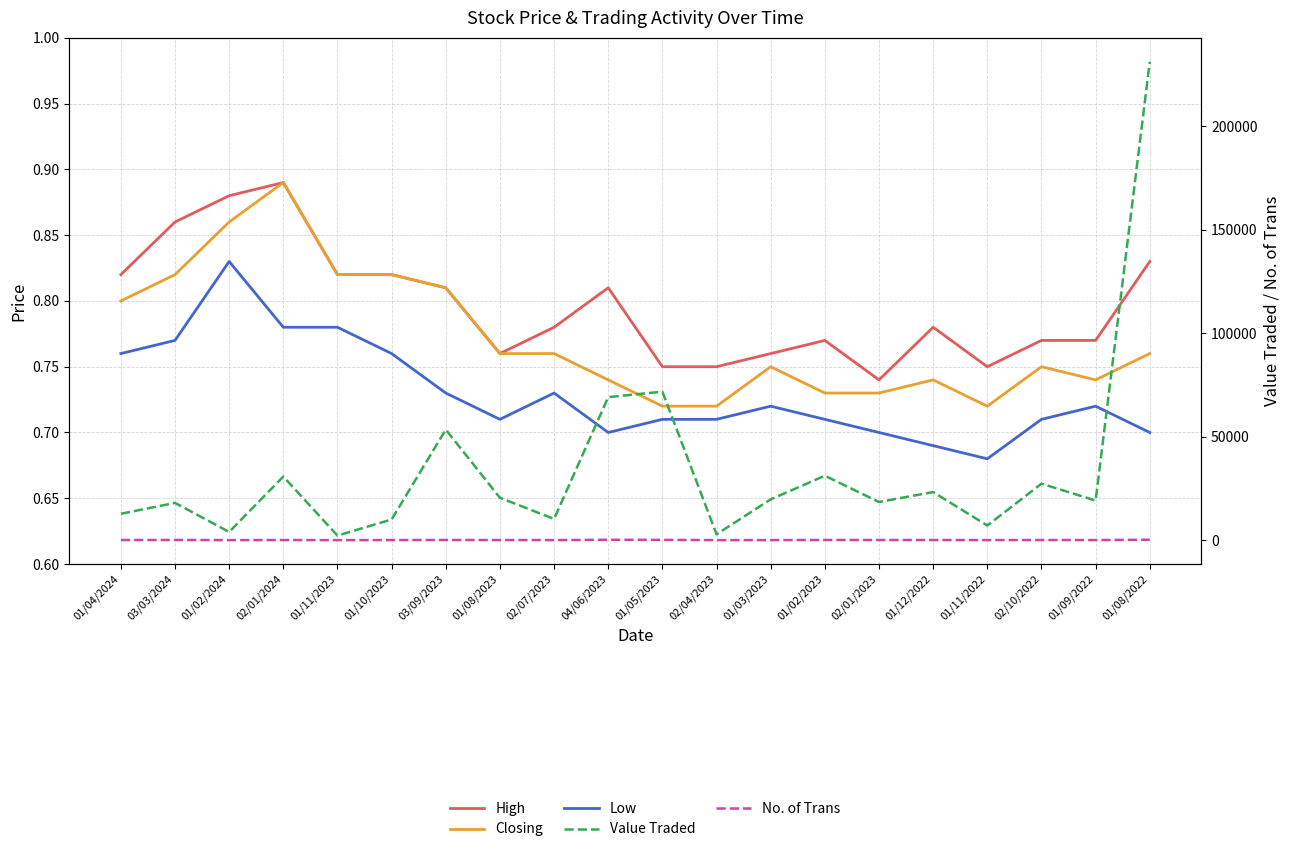

Is the value of High at 01/02/2023 greater than the value of Low at 03/03/2024?

No